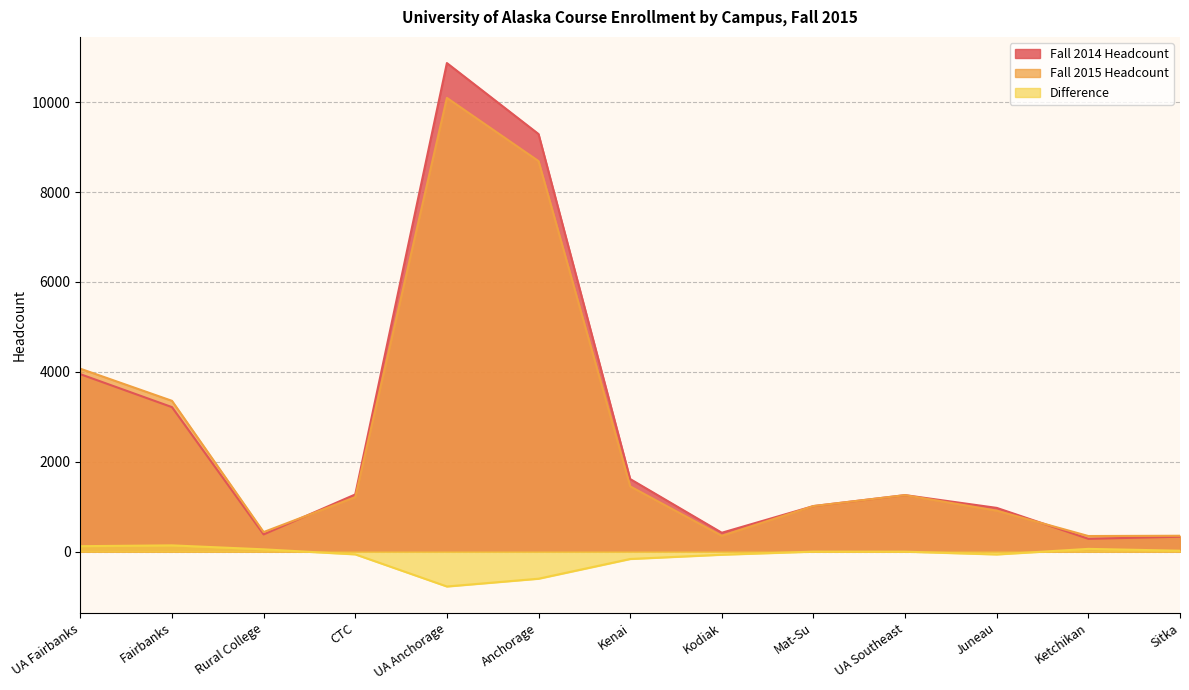

List the series in order of their peak value, highest first.

Fall 2014 Headcount, Fall 2015 Headcount, Difference